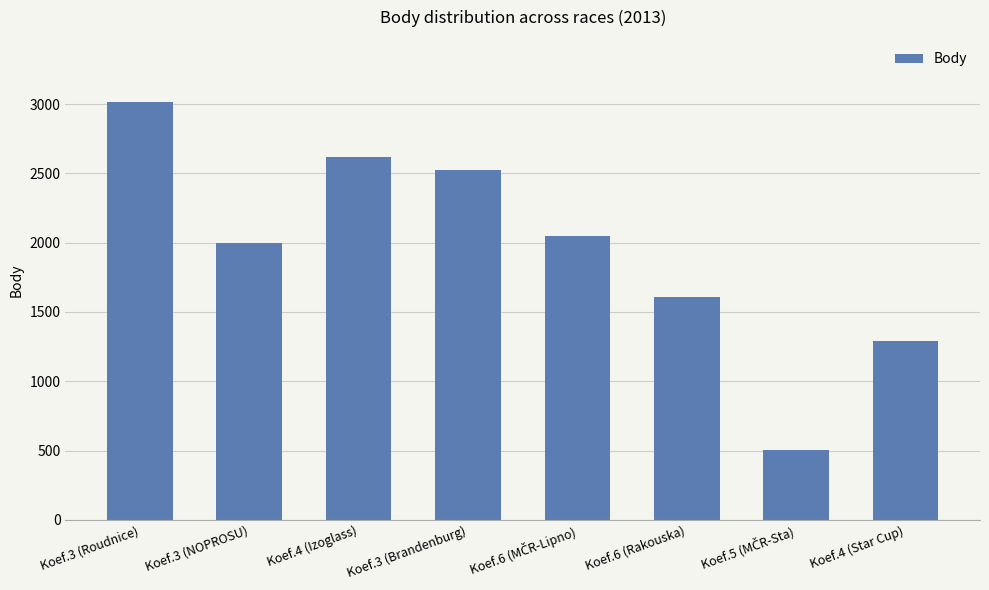

The chart shows a value of 2467 at Koef.6 (Rakouska). True or false?

False